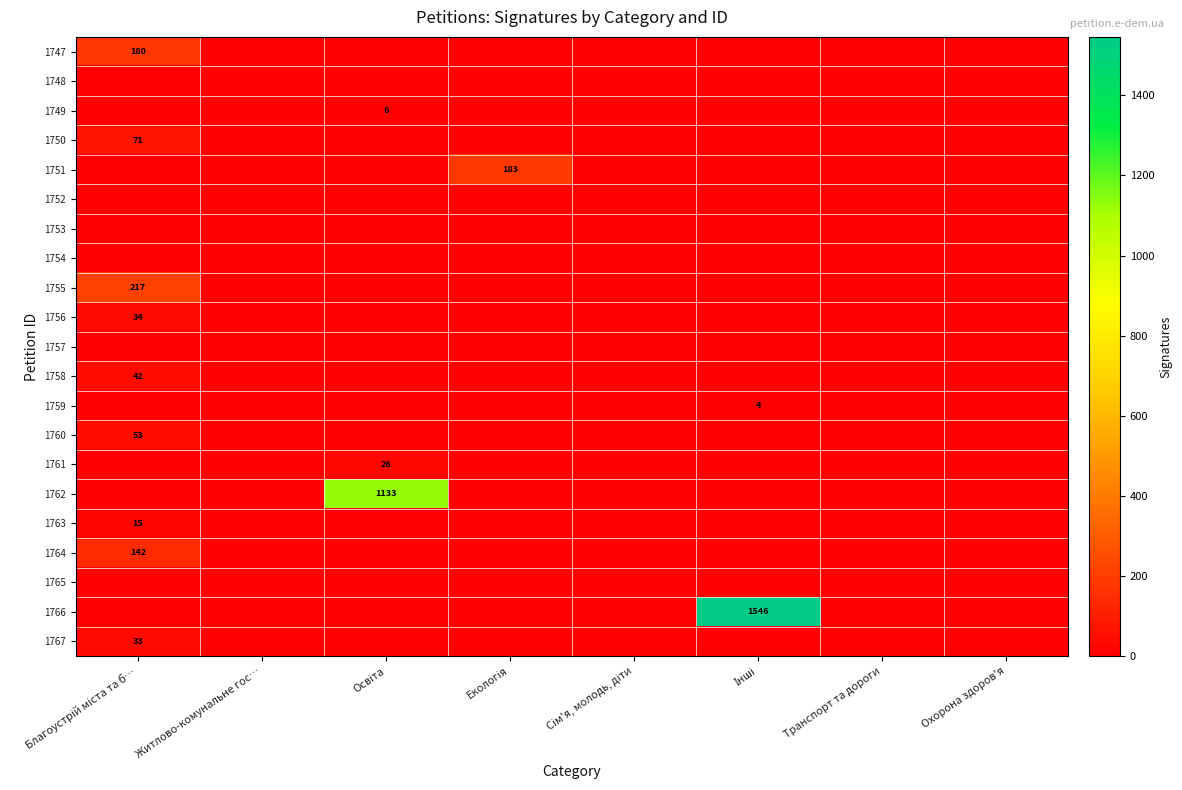

What is the sum of all 1762 values?

1133